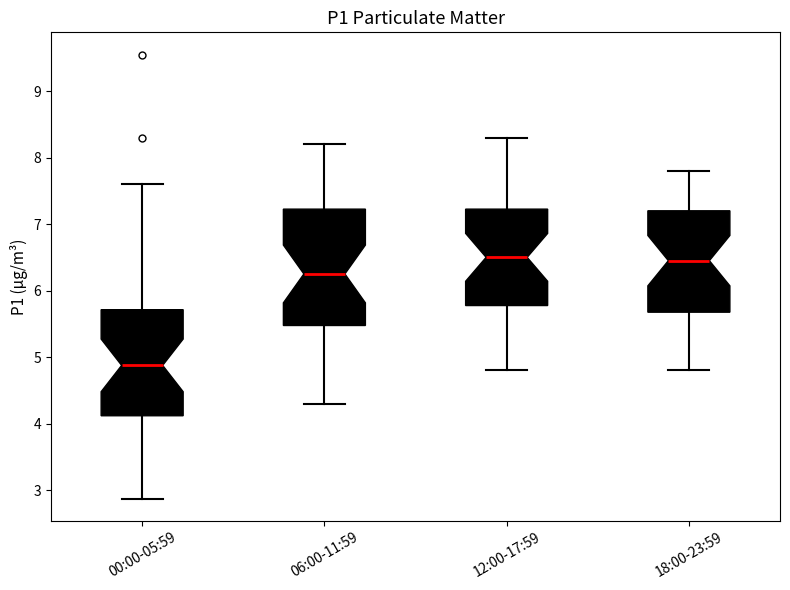

Where is the lower edge of the box for 00:00-05:59 on the y-axis? The values are not printed on the chart, so give them approximately, as read against the axis.

4.1